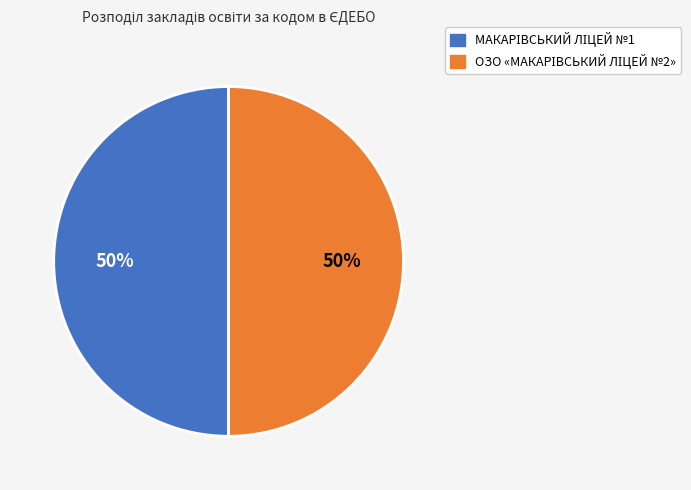

How many segments does this pie chart have?

2